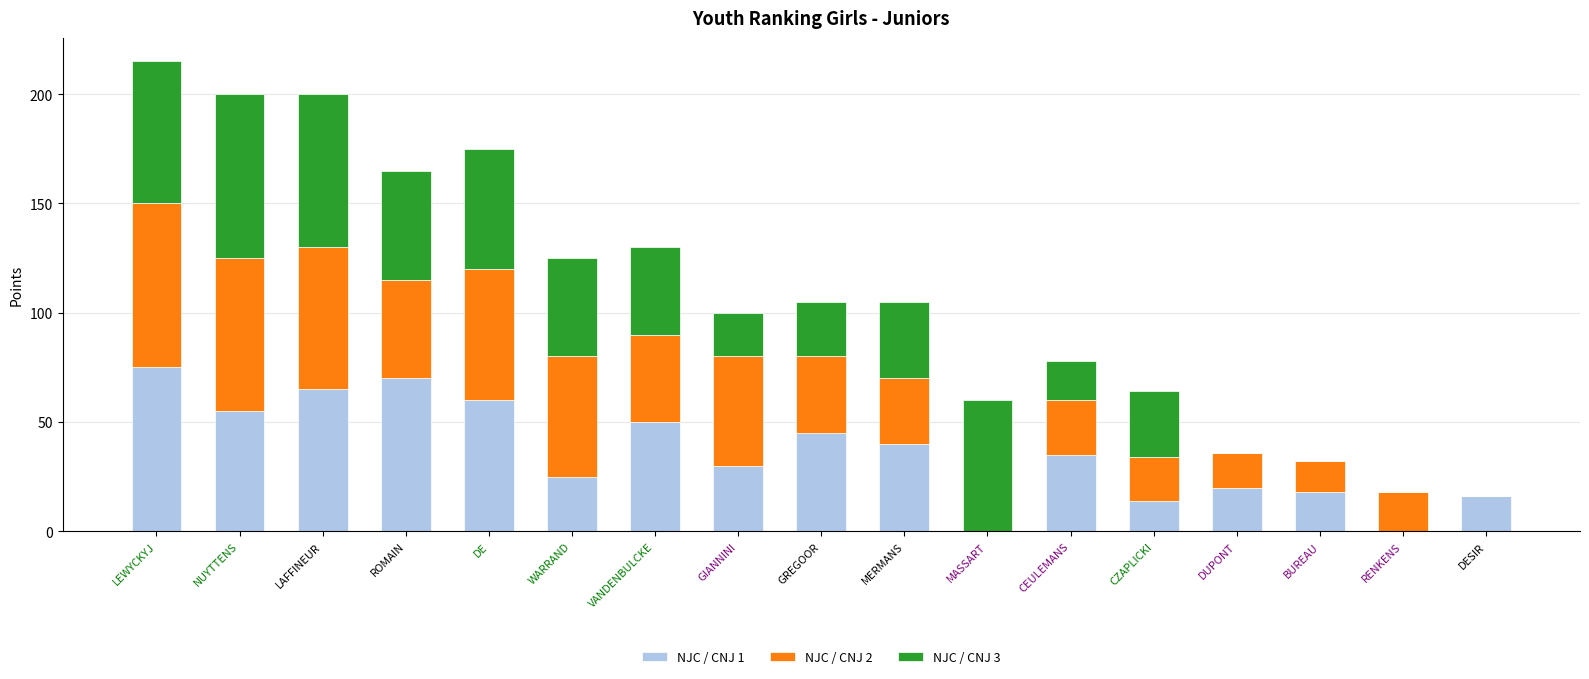

True or false: NJC / CNJ 1 has a value of 16 at DE.

False